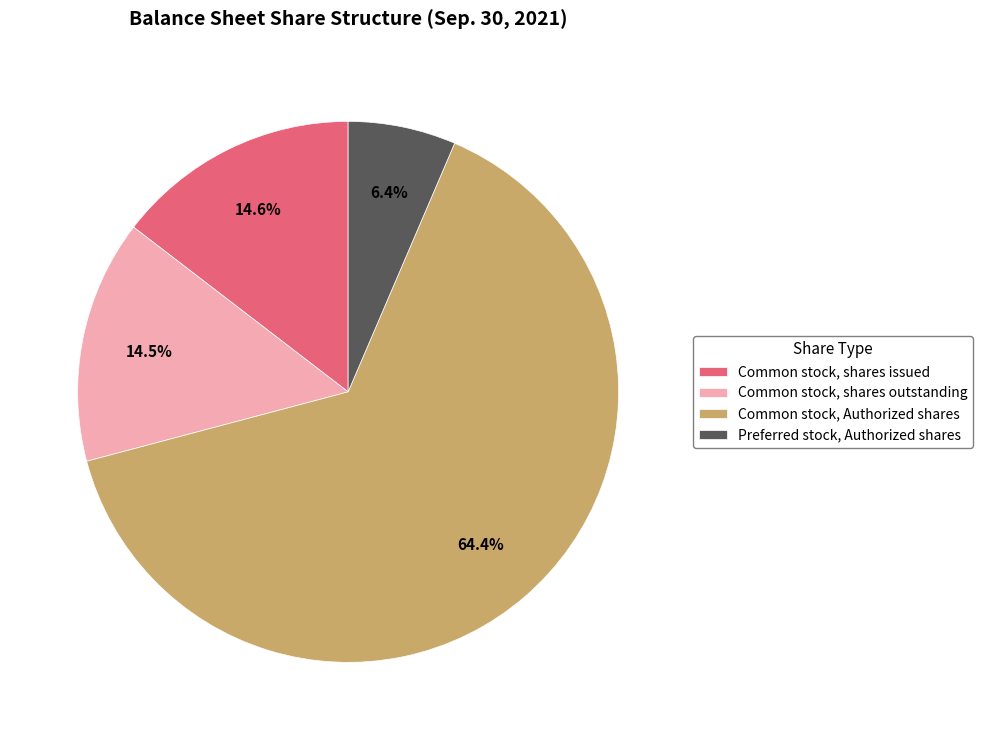

Is there a majority slice in this chart?

Yes